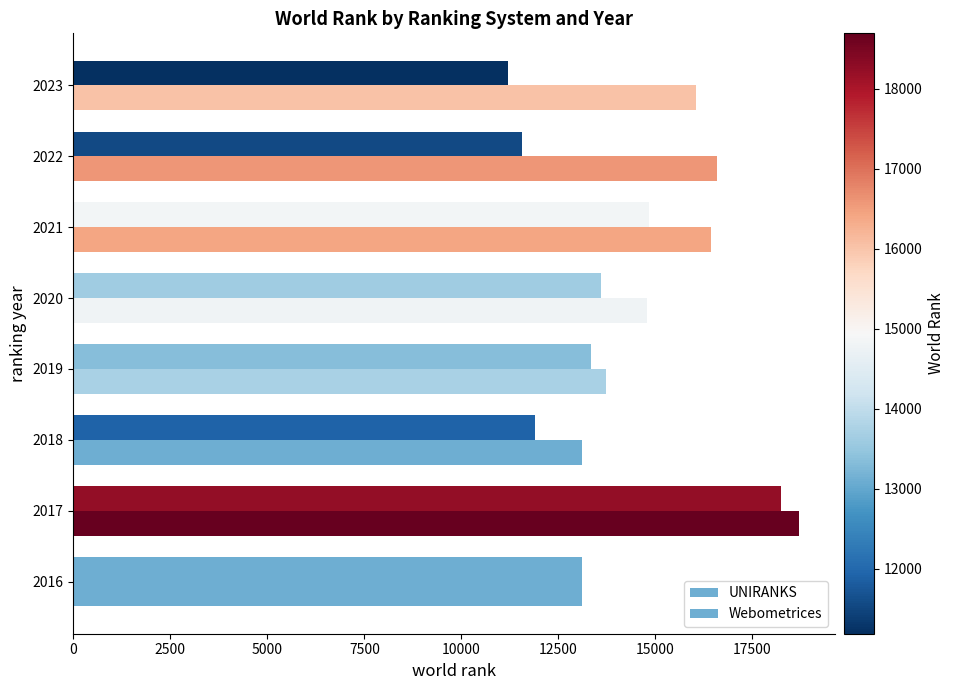

What is the sum of all UNIRANKS values?

107769